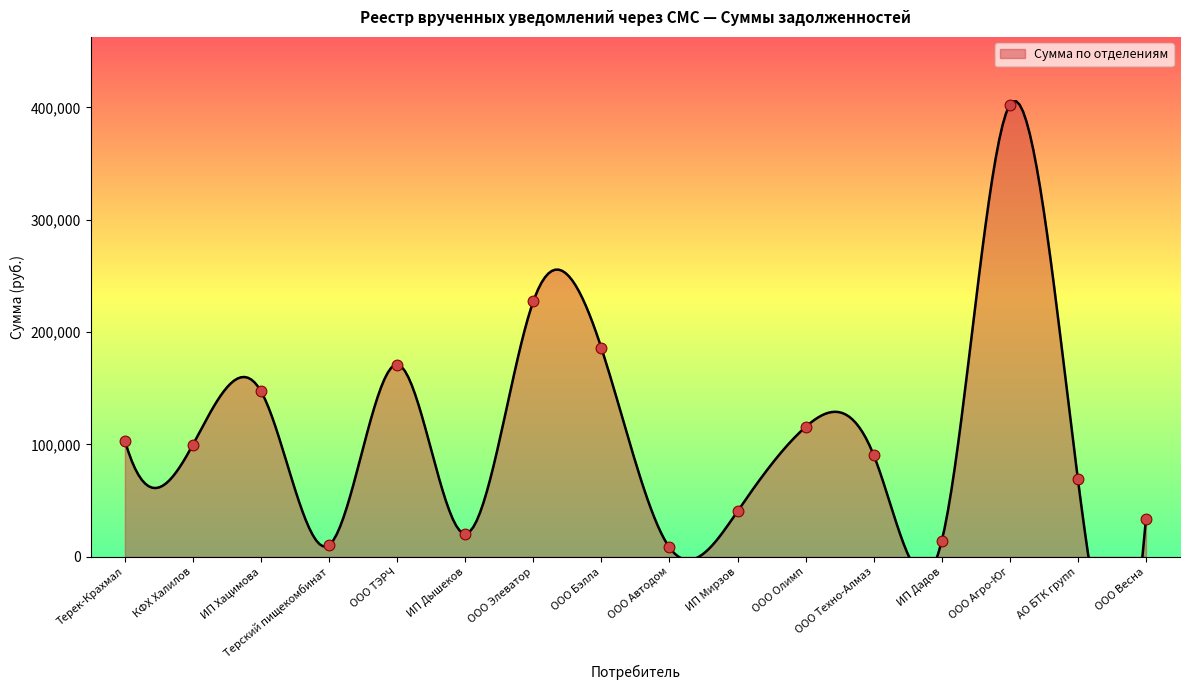

Between ИП Дышеков and АО БТК групп, which is larger?

АО БТК групп